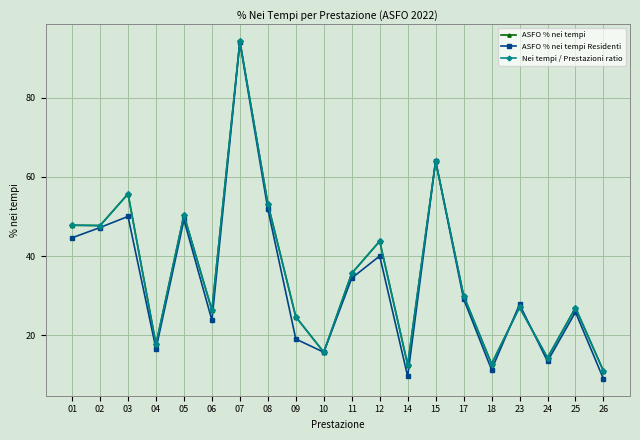

Does the chart have visible grid lines?

Yes